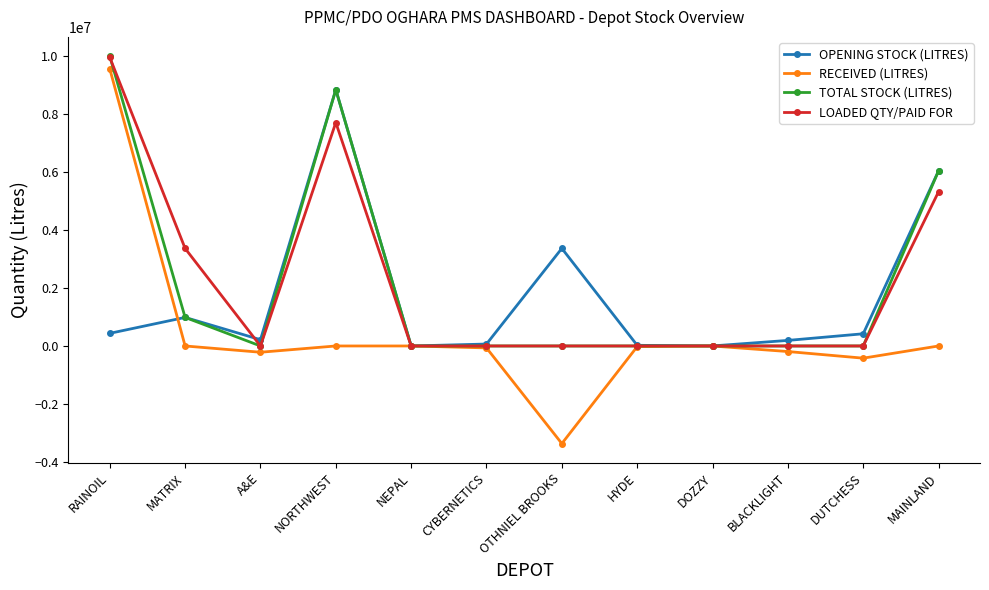

Where is TOTAL STOCK (LITRES) nearest to the value 4999319?

MAINLAND